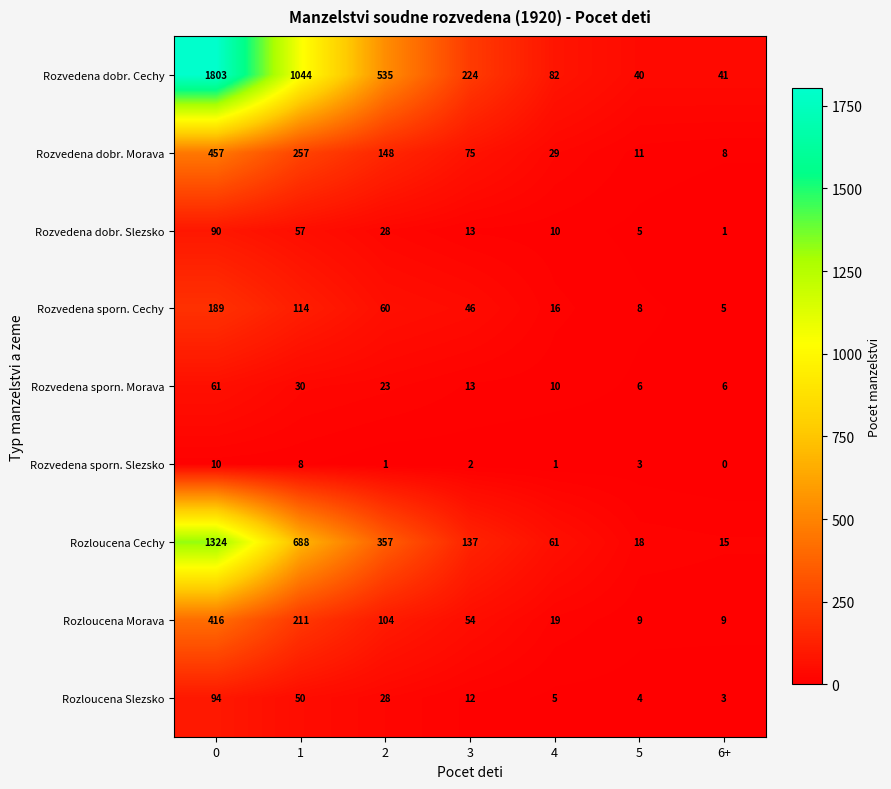

How many distinct data groups are displayed?

9